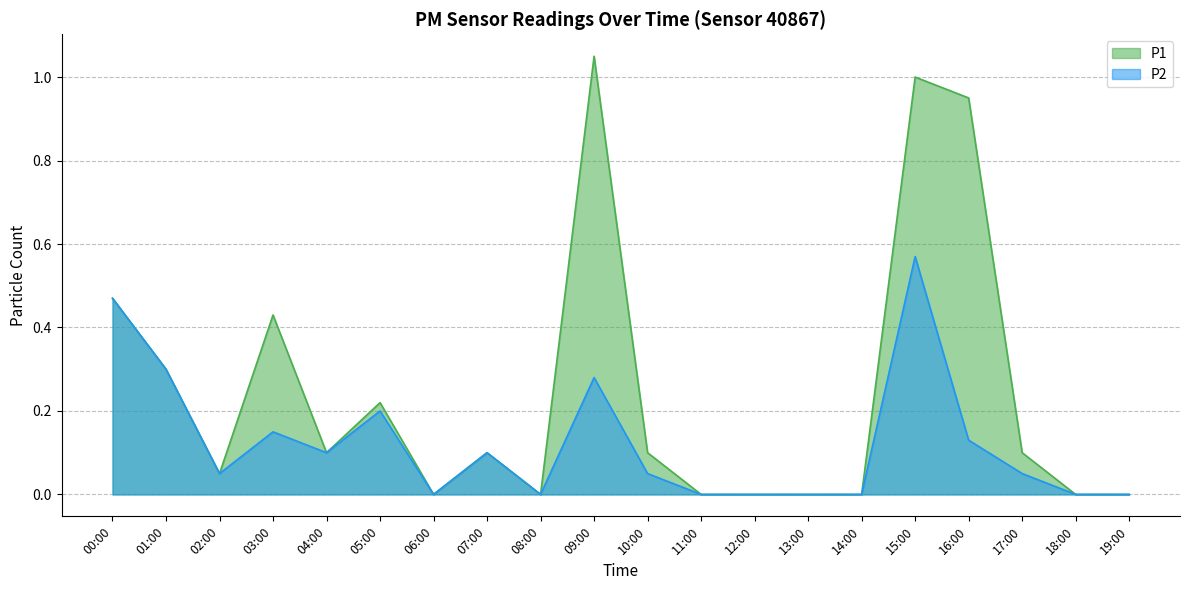

Is the value of P2 at 10:00 greater than the value of P1 at 15:00?

No